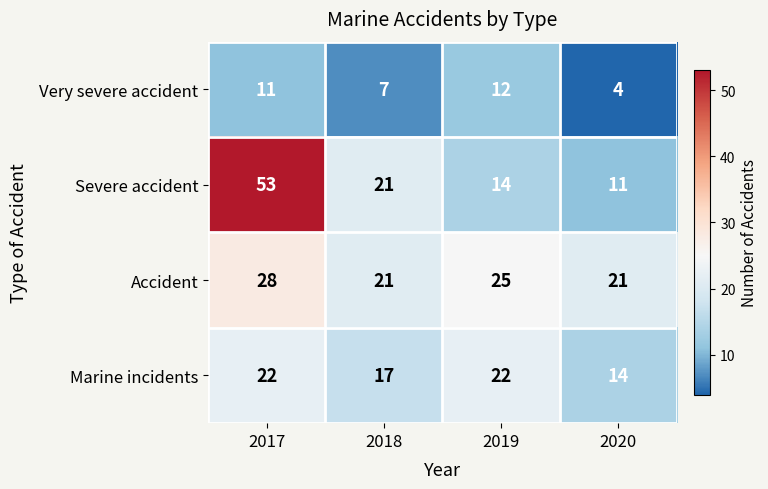

What is the difference between the maximum and minimum values in the Marine incidents series?

8